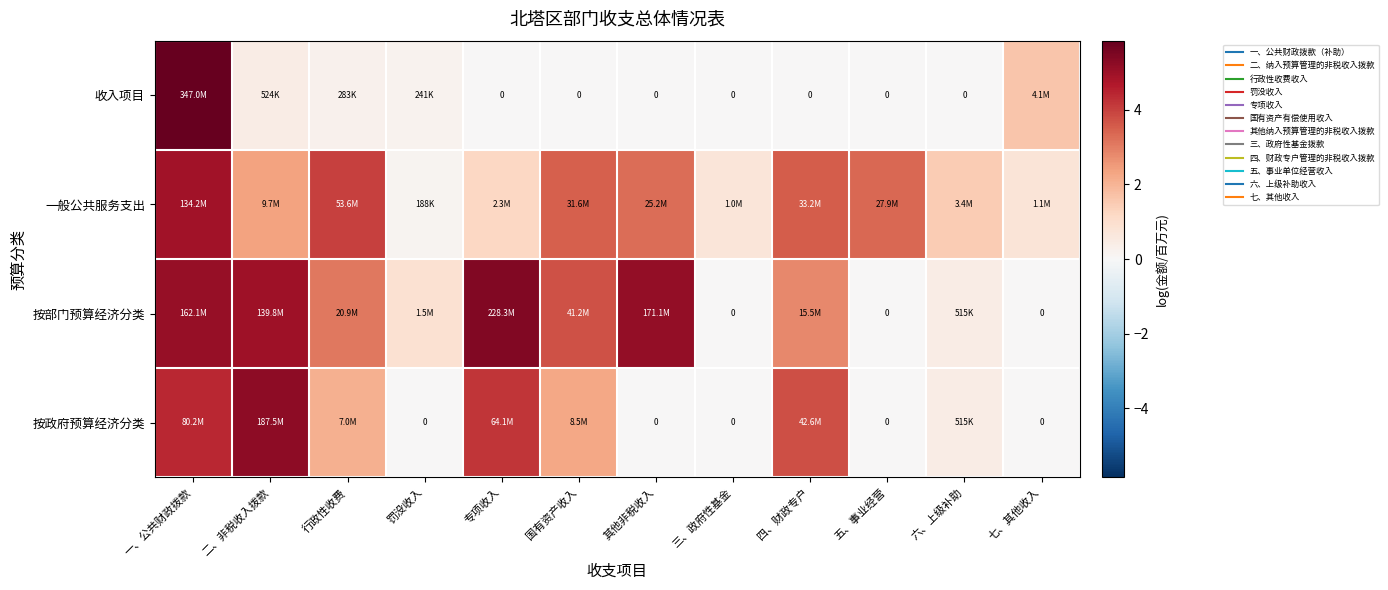

List the series in order of their peak value, lowest first.

一般公共服务支出, 按政府预算经济分类, 按部门预算经济分类, 收入项目